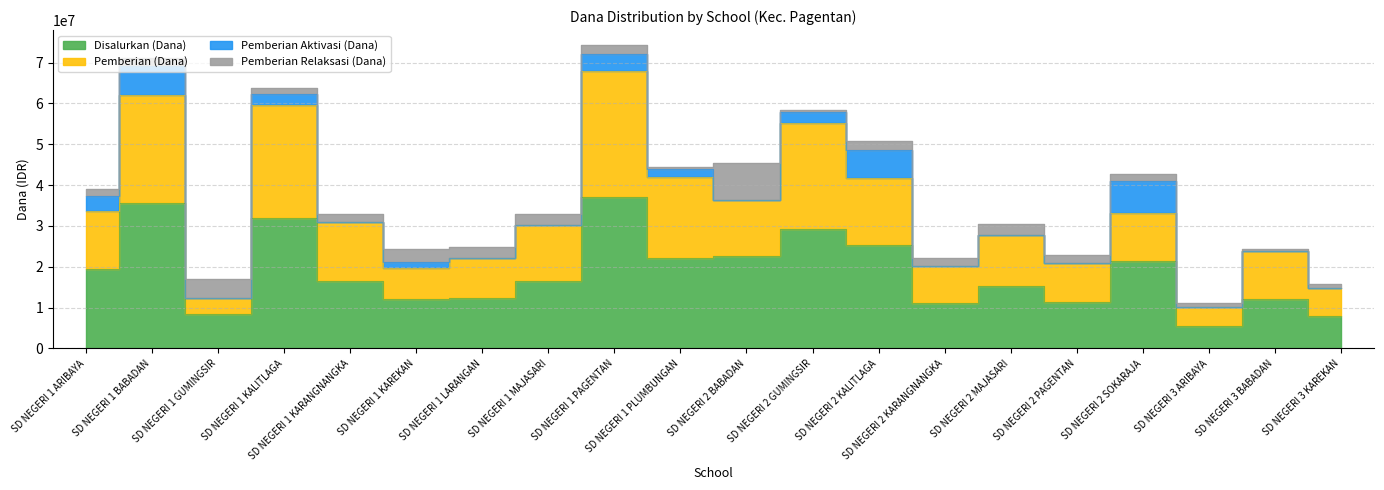

What is the difference between the Disalurkan (Dana) values at SD NEGERI 2 KARANGNANGKA and SD NEGERI 1 KARANGNANGKA?

5400000